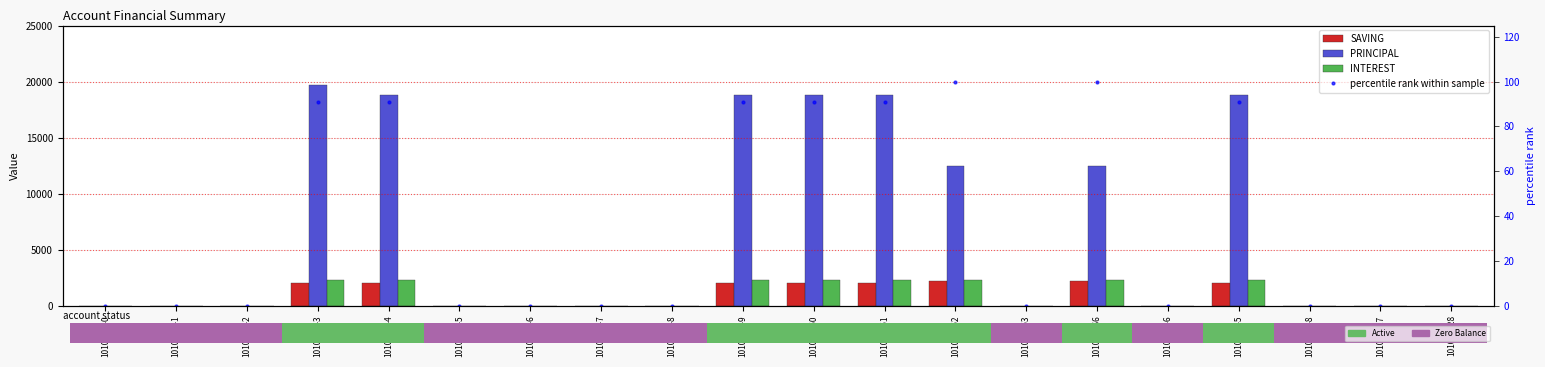

Reading left to right, list all the values displayed in this chart.

SAVING: 101004740=0.0	101004741=0.0	101004742=0.0	101004743=2000.0	101004744=2000.0	101004745=0.0	101004746=0.0	101004747=0.0	101004748=0.0	101004749=2000.0	101004750=2000.0	101004751=2000.0	101004752=2200.0	101004753=0.0	101004766=2200.0	101004946=0.0	101004945=2000.0	101004948=0.0	101005027=0.0	101005028=0.0
PRINCIPAL: 101004740=0.0	101004741=0.0	101004742=0.0	101004743=19700.0	101004744=18800.0	101004745=0.0	101004746=0.0	101004747=0.0	101004748=0.0	101004749=18800.0	101004750=18800.0	101004751=18800.0	101004752=12500.0	101004753=0.0	101004766=12500.0	101004946=0.0	101004945=18800.0	101004948=0.0	101005027=0.0	101005028=0.0
INTEREST: 101004740=0.0	101004741=0.0	101004742=0.0	101004743=2300.0	101004744=2300.0	101004745=0.0	101004746=0.0	101004747=0.0	101004748=0.0	101004749=2300.0	101004750=2300.0	101004751=2300.0	101004752=2300.0	101004753=0.0	101004766=2300.0	101004946=0.0	101004945=2300.0	101004948=0.0	101005027=0.0	101005028=0.0
percentile rank within sample: 101004740=0.0	101004741=0.0	101004742=0.0	101004743=90.9	101004744=90.9	101004745=0.0	101004746=0.0	101004747=0.0	101004748=0.0	101004749=90.9	101004750=90.9	101004751=90.9	101004752=100.0	101004753=0.0	101004766=100.0	101004946=0.0	101004945=90.9	101004948=0.0	101005027=0.0	101005028=0.0